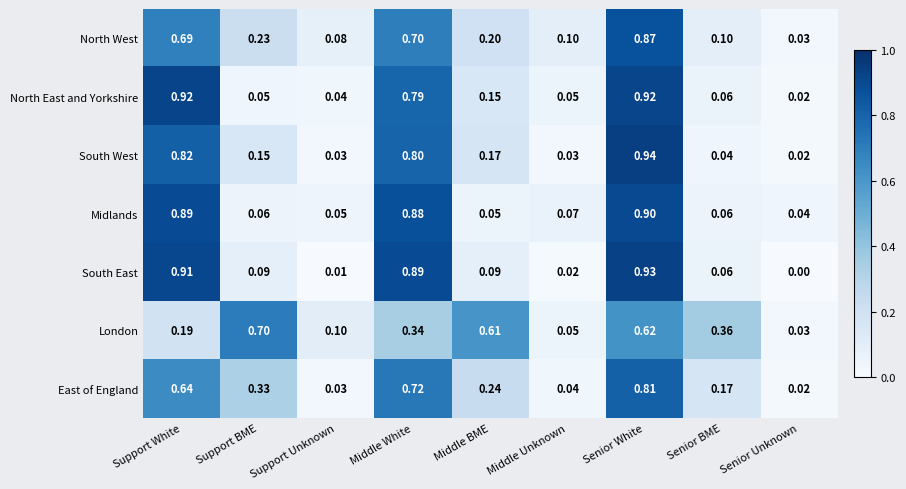

At which category is the sum across all series the highest?

Senior White